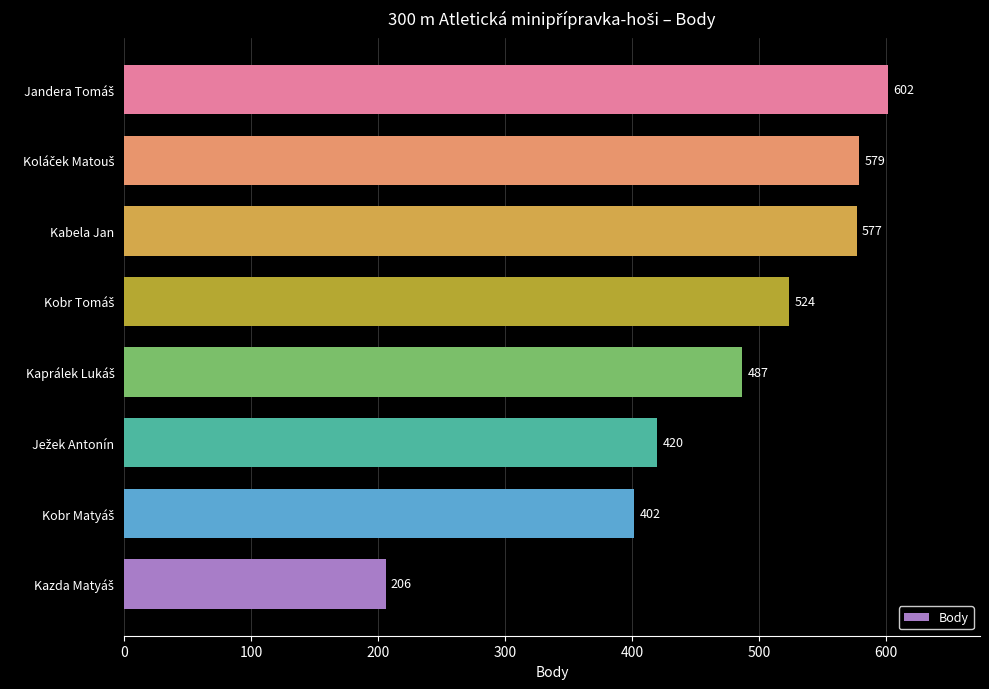

What is the sum of all values?

3797